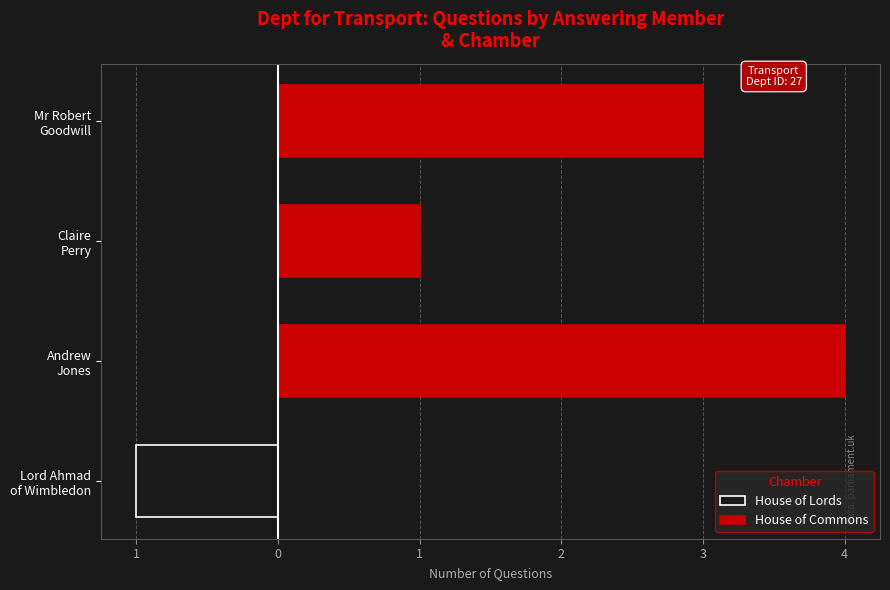

Which series has the largest range (max minus min)?

House of Commons